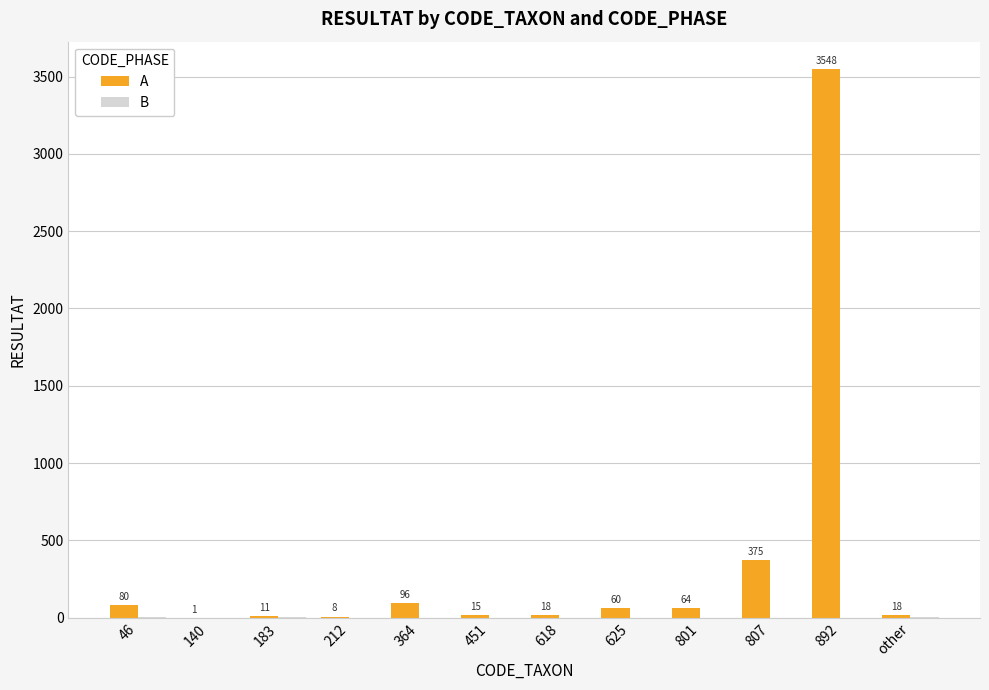

True or false: A has a value of 80 at 46.

True